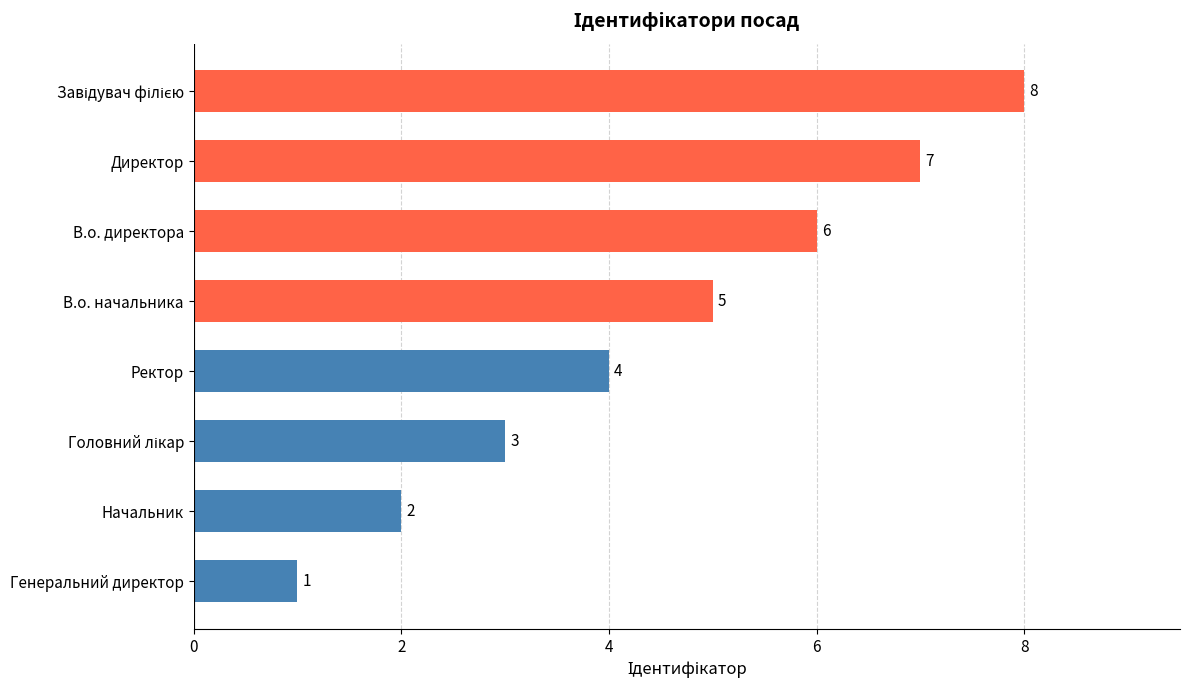

How many values are between 3 and 7?

5